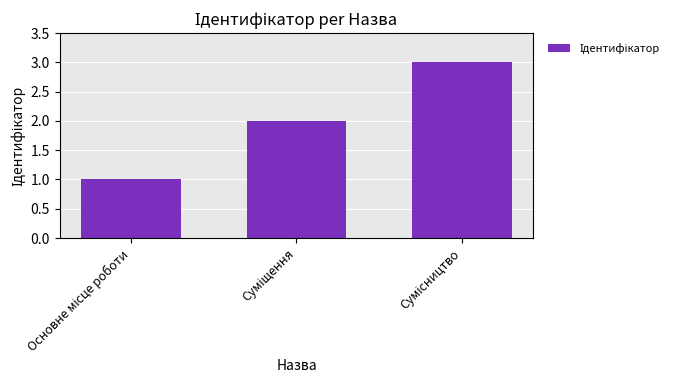

Are the bars horizontal?

No